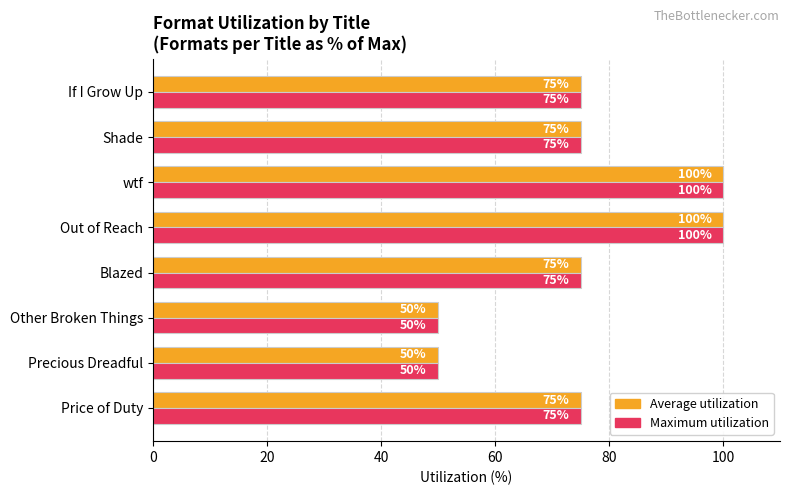

At how many categories does at least one series exceed 77?

2